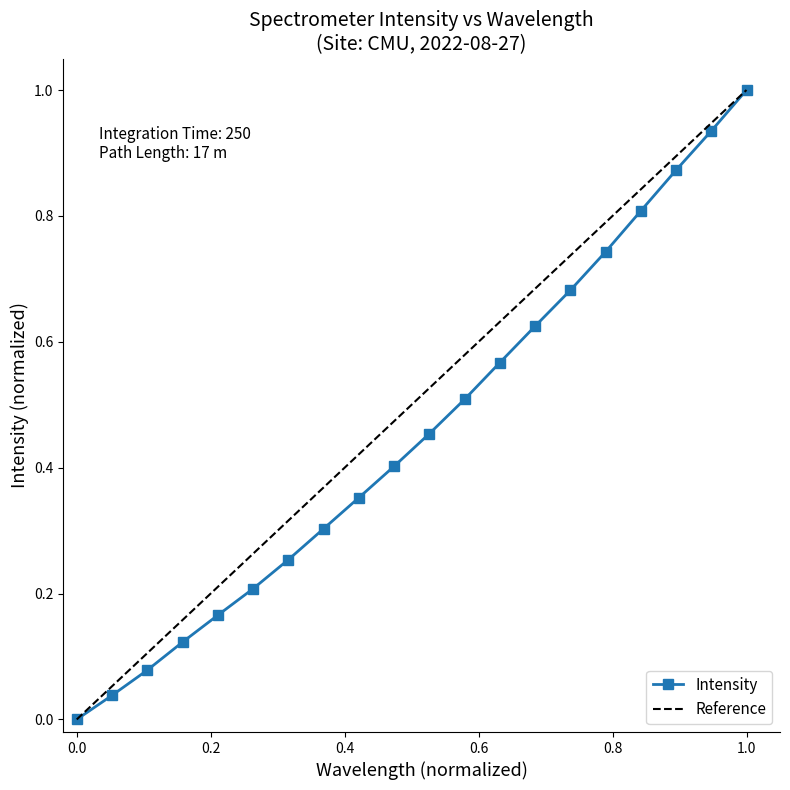

Is it true that Intensity equals 0.3 at 1.0?

False